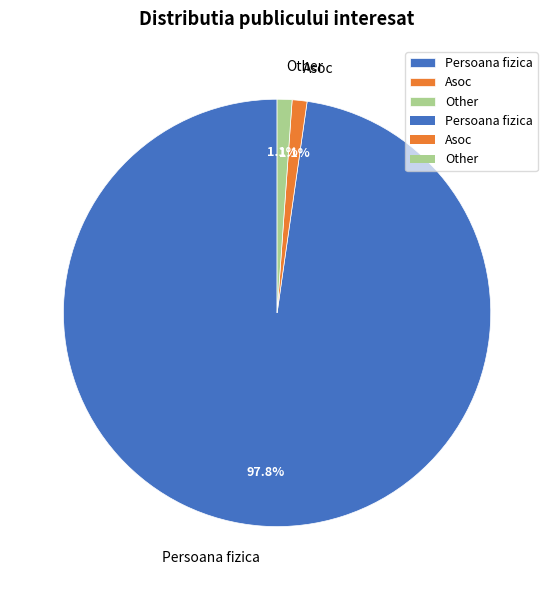

The Persoana fizica slice represents 98% of the pie. True or false?

True